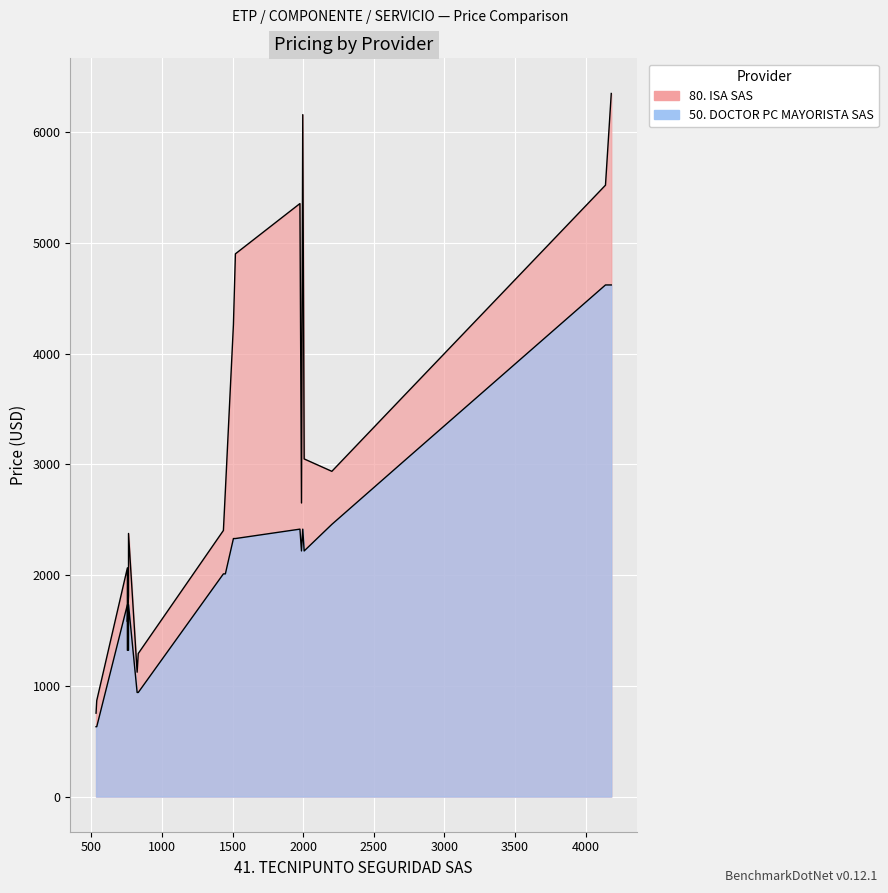

Is it true that 50. DOCTOR PC MAYORISTA SAS equals 4171 at ETP-PI-16?

False